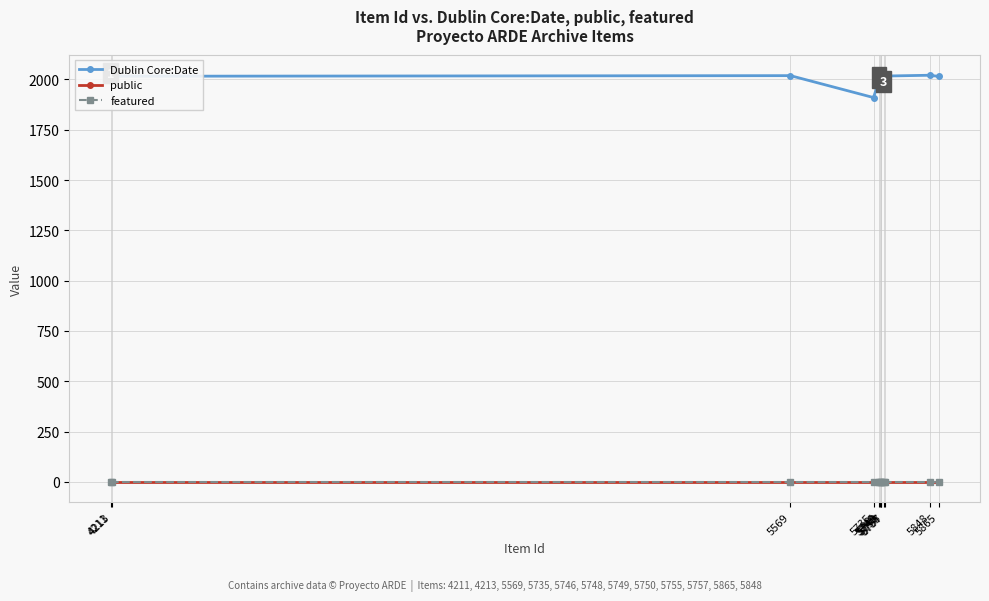

How many lines are shown in the chart?

3